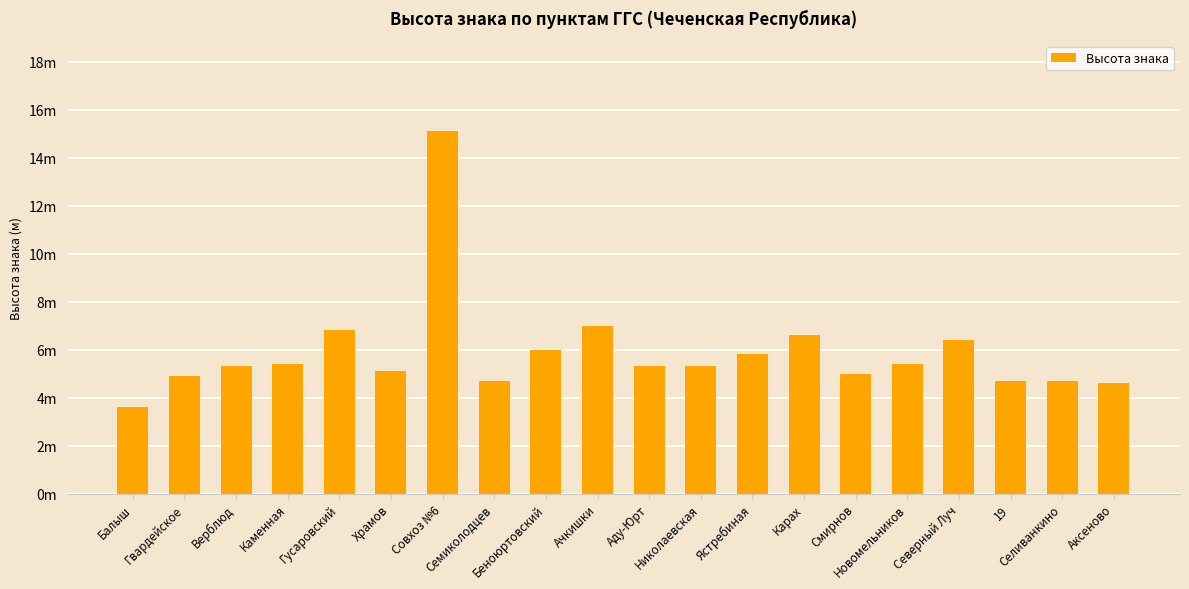

What is the sum of the values at Николаевская and Новомельников?

10.7